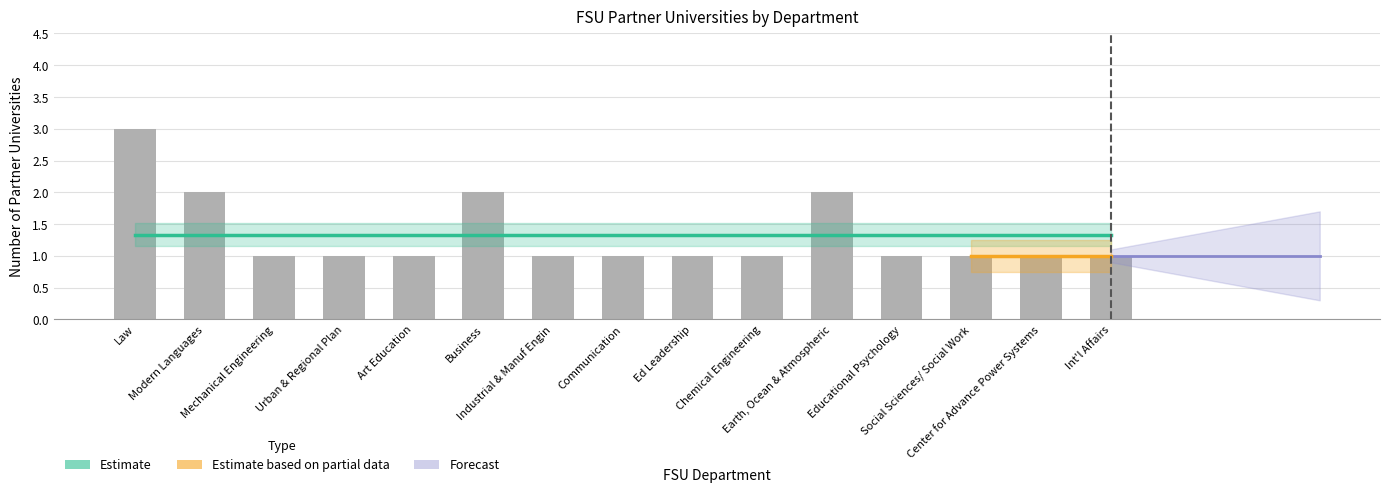

What is the smallest value displayed?

1